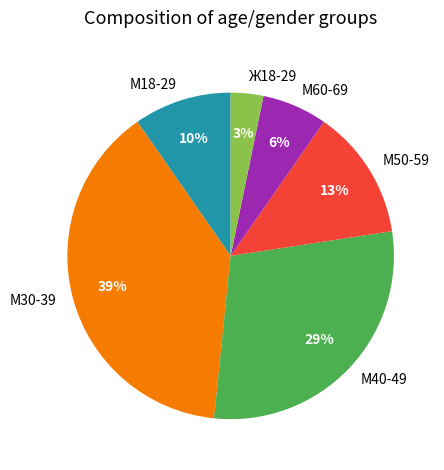

What is the largest slice in the pie chart?

М30-39